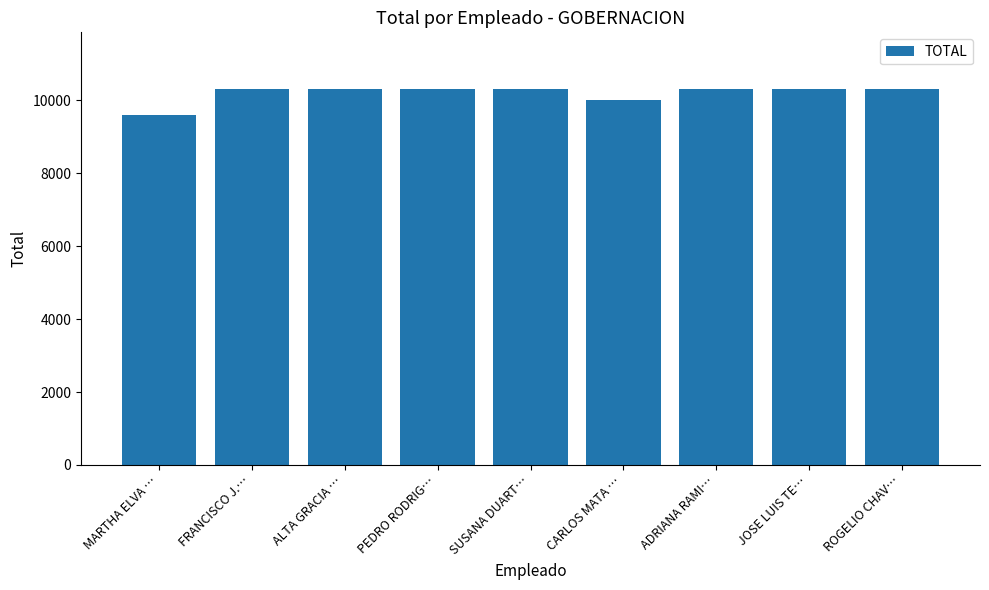

Approximately how many times larger is the value at ROGELIO CHAV… compared to FRANCISCO J.…?

1.0